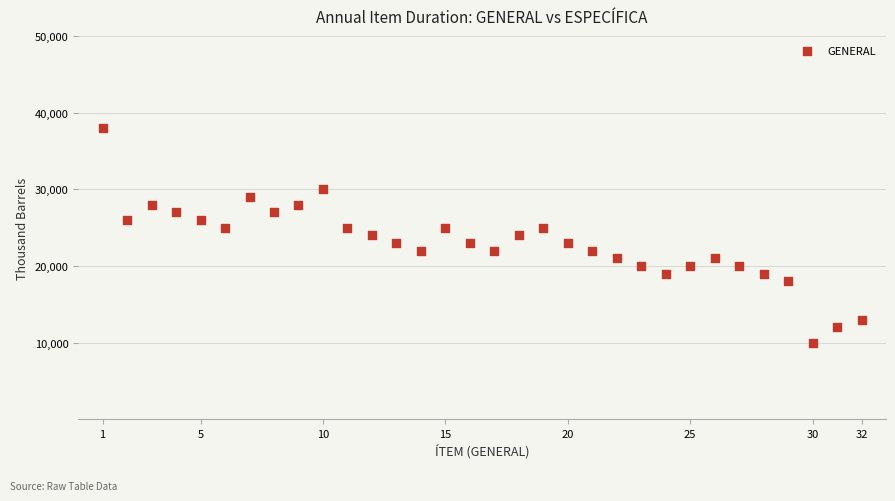

What is the range of X values (max minus min)?

31